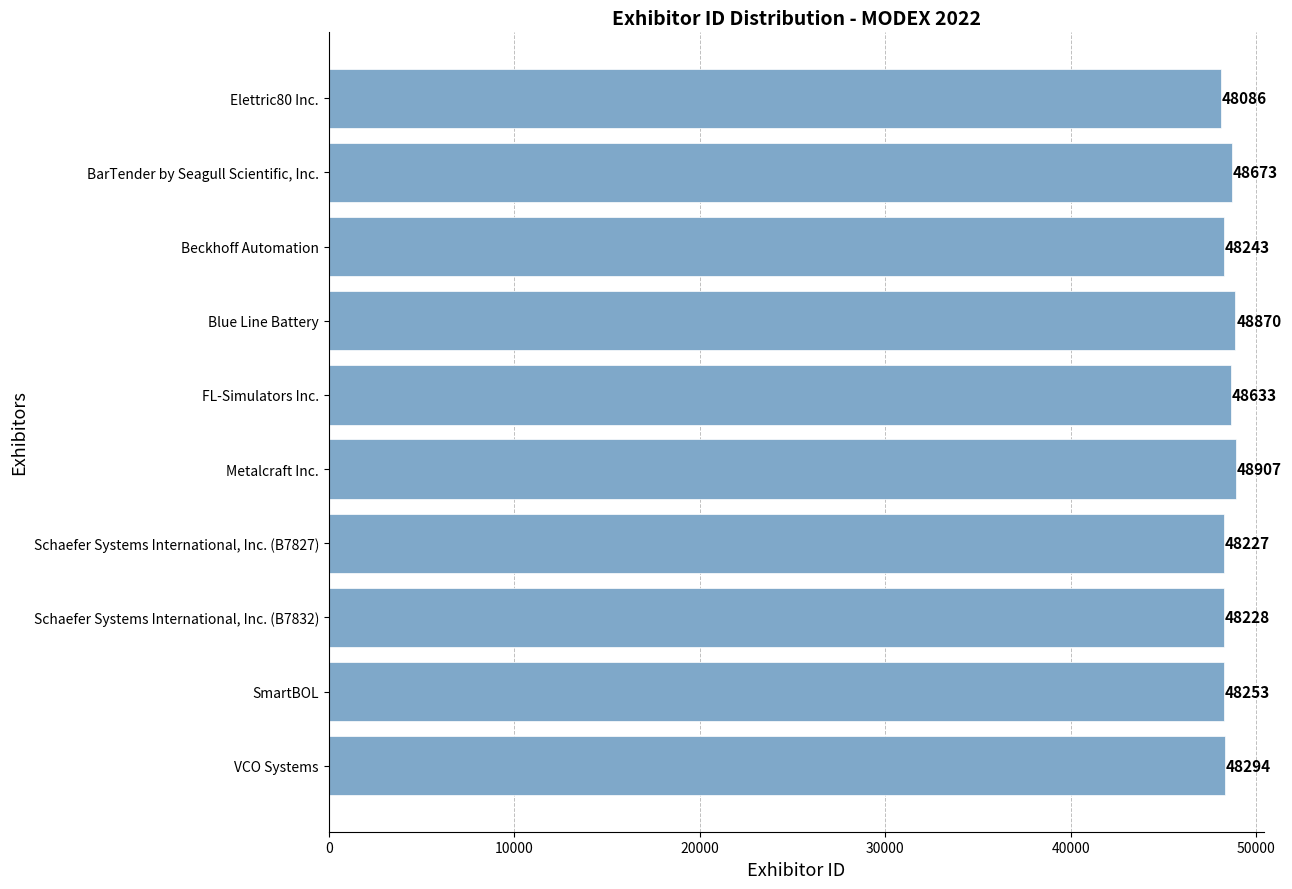

List the labels in order of value, largest first.

Metalcraft Inc., Blue Line Battery, BarTender by Seagull Scientific, Inc., FL-Simulators Inc., VCO Systems, SmartBOL, Beckhoff Automation, Schaefer Systems International, Inc. (B7832), Schaefer Systems International, Inc. (B7827), Elettric80 Inc.